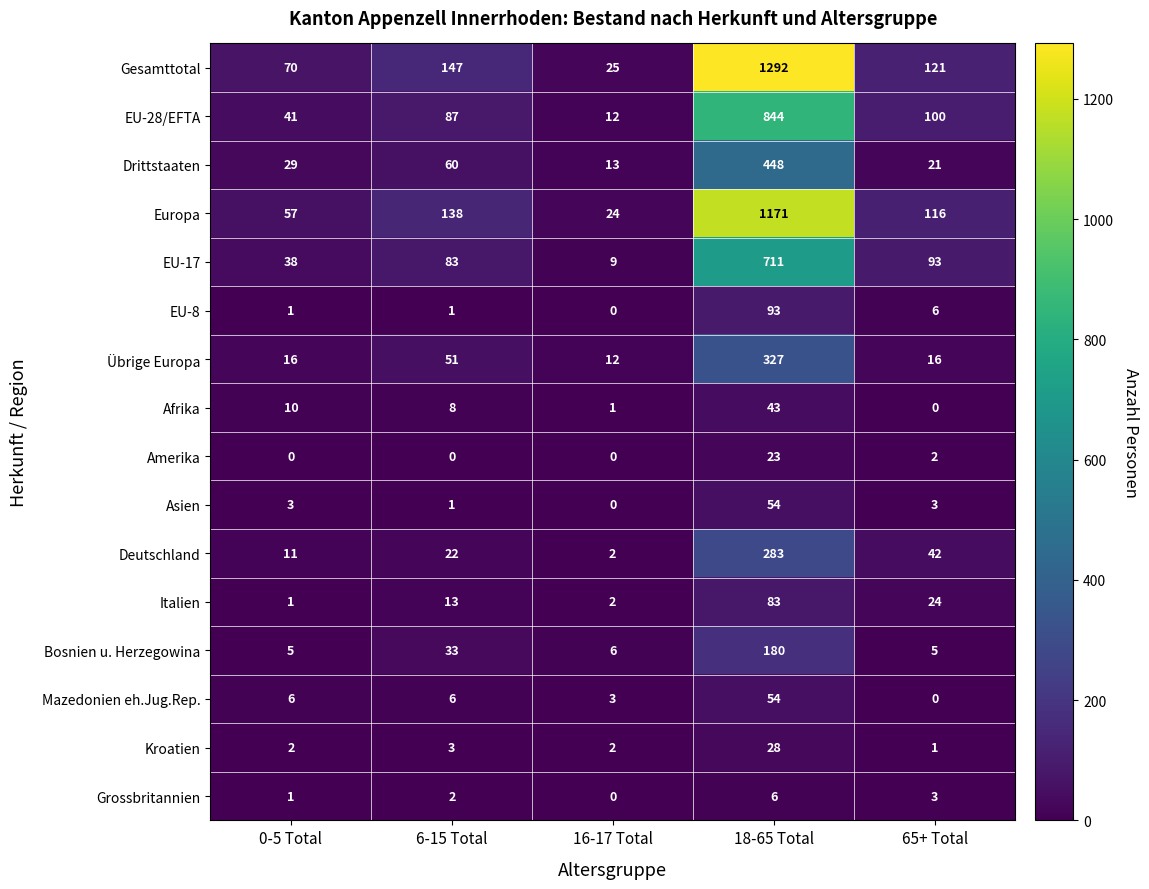

Rank the categories by Italien value from lowest to highest.

0-5 Total, 16-17 Total, 6-15 Total, 65+ Total, 18-65 Total